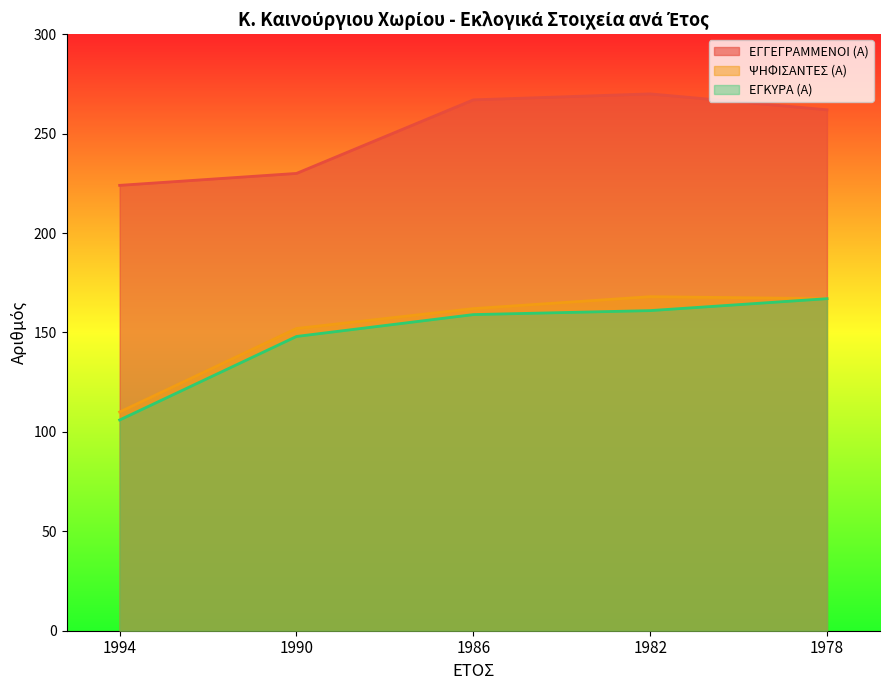

What is the difference between the second highest and second lowest values in the ΨΗΦΙΣΑΝΤΕΣ (Α) series?

15